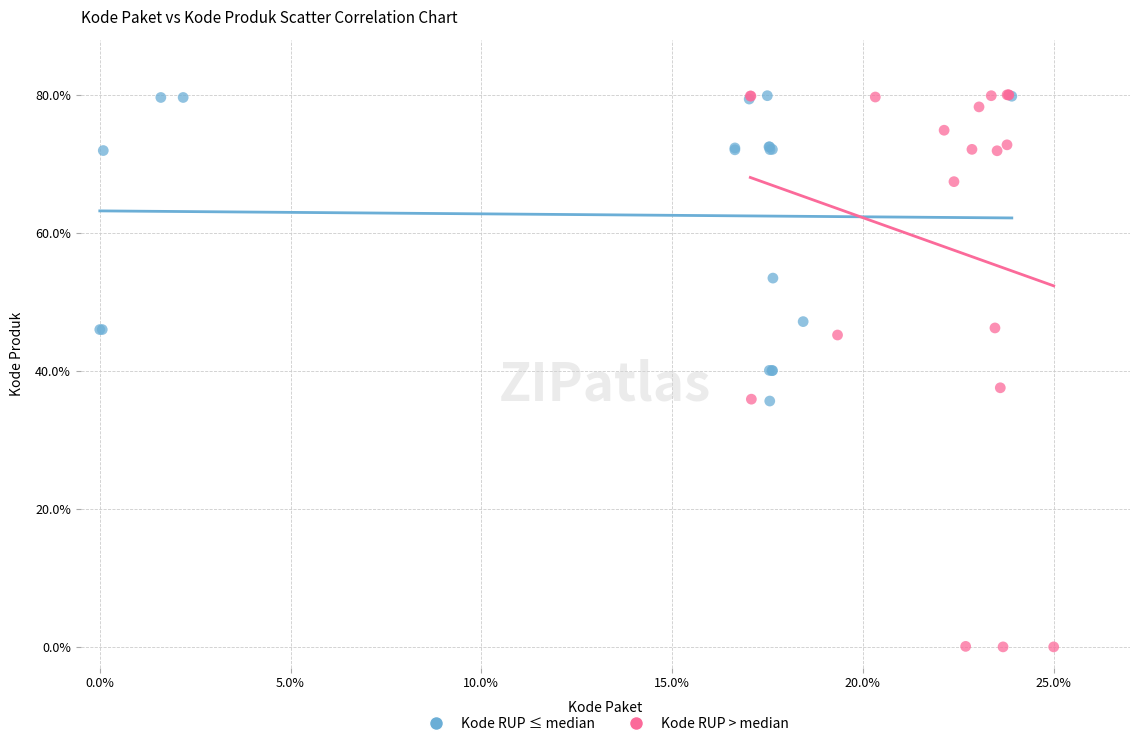

Which series reaches the minimum Y coordinate?

Kode RUP > median